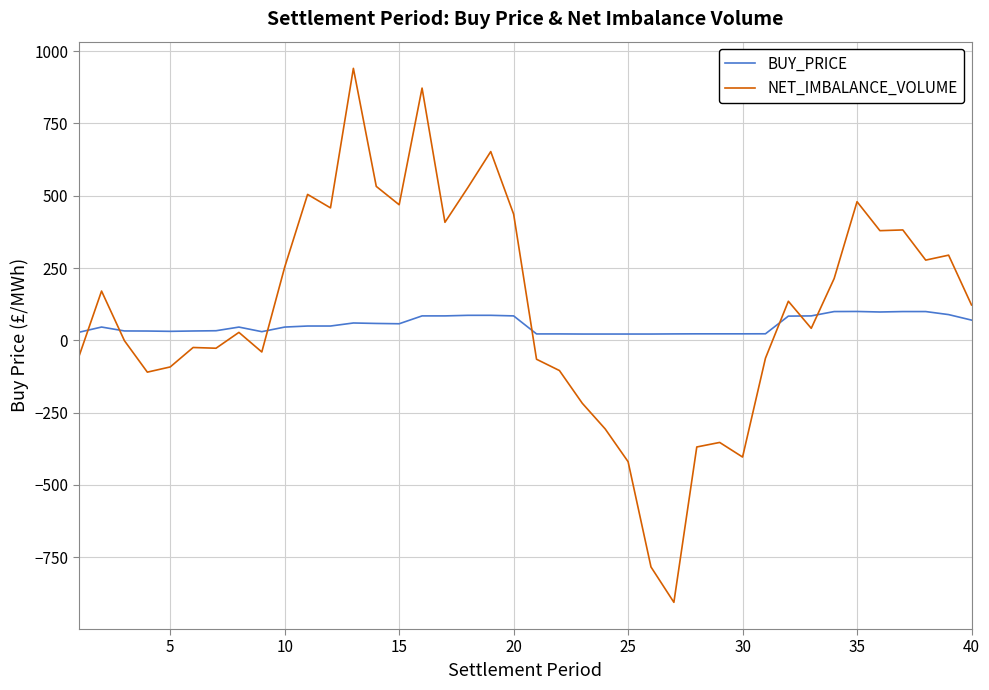

Does the chart display data point markers on the line(s)?

No